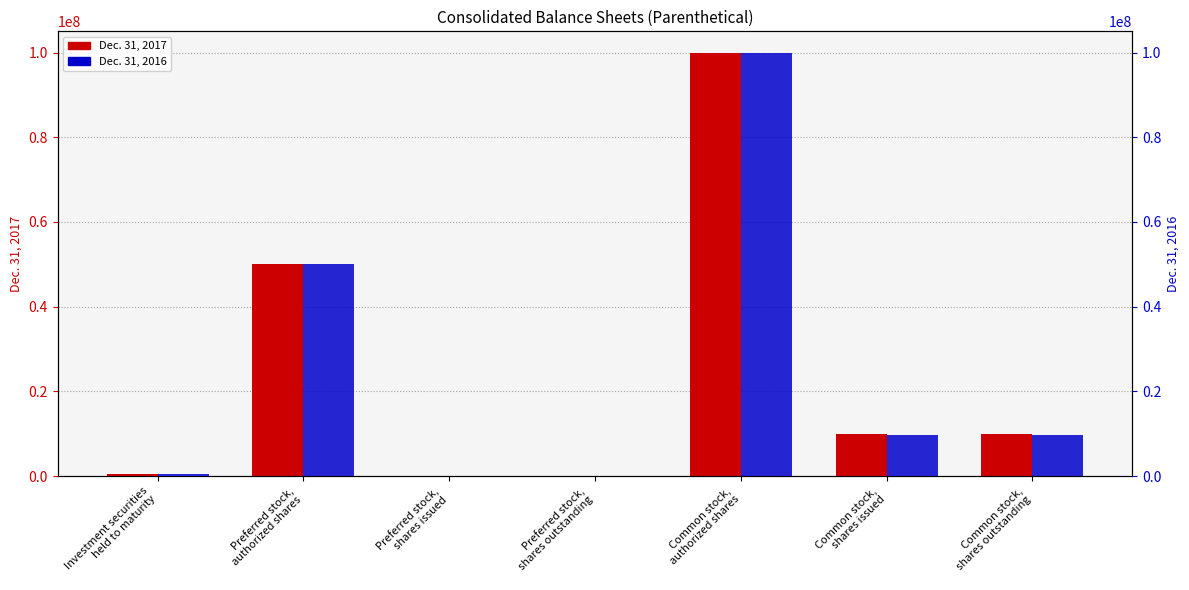

Are the bars grouped side by side (vs. stacked)?

Yes